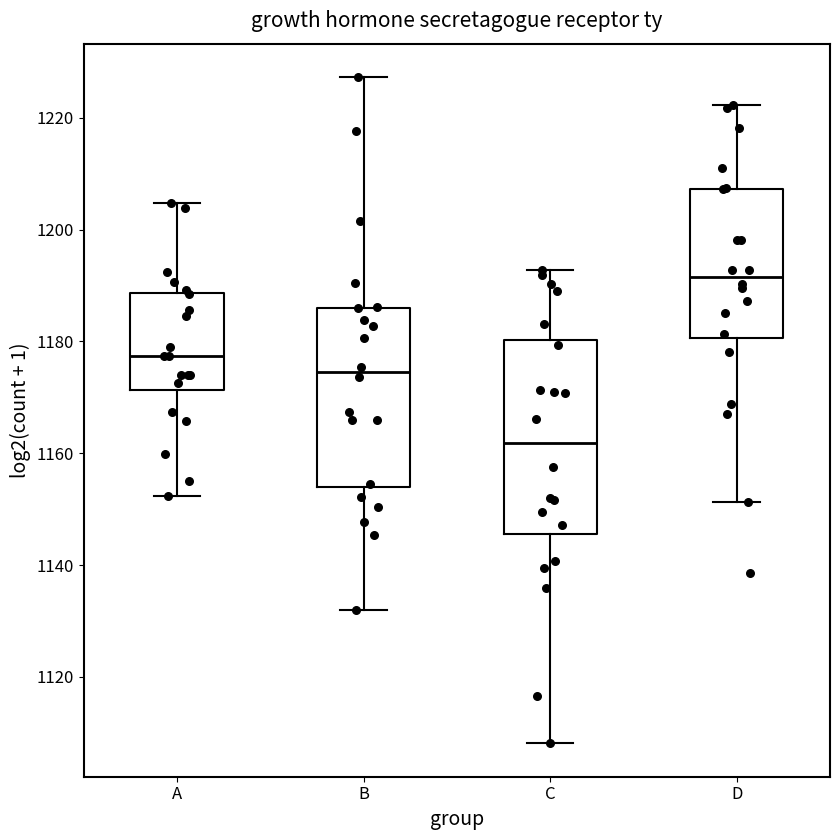

Which box is the tallest, from its lower edge to its upper edge?

C